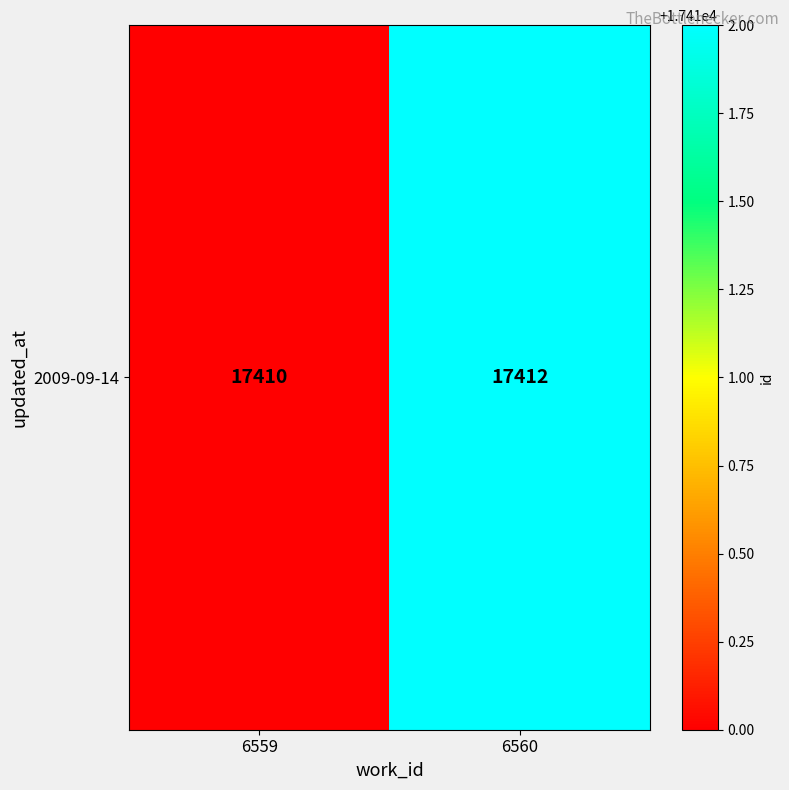

Reading left to right, list all the values displayed in this chart.

6559=17410	6560=17412